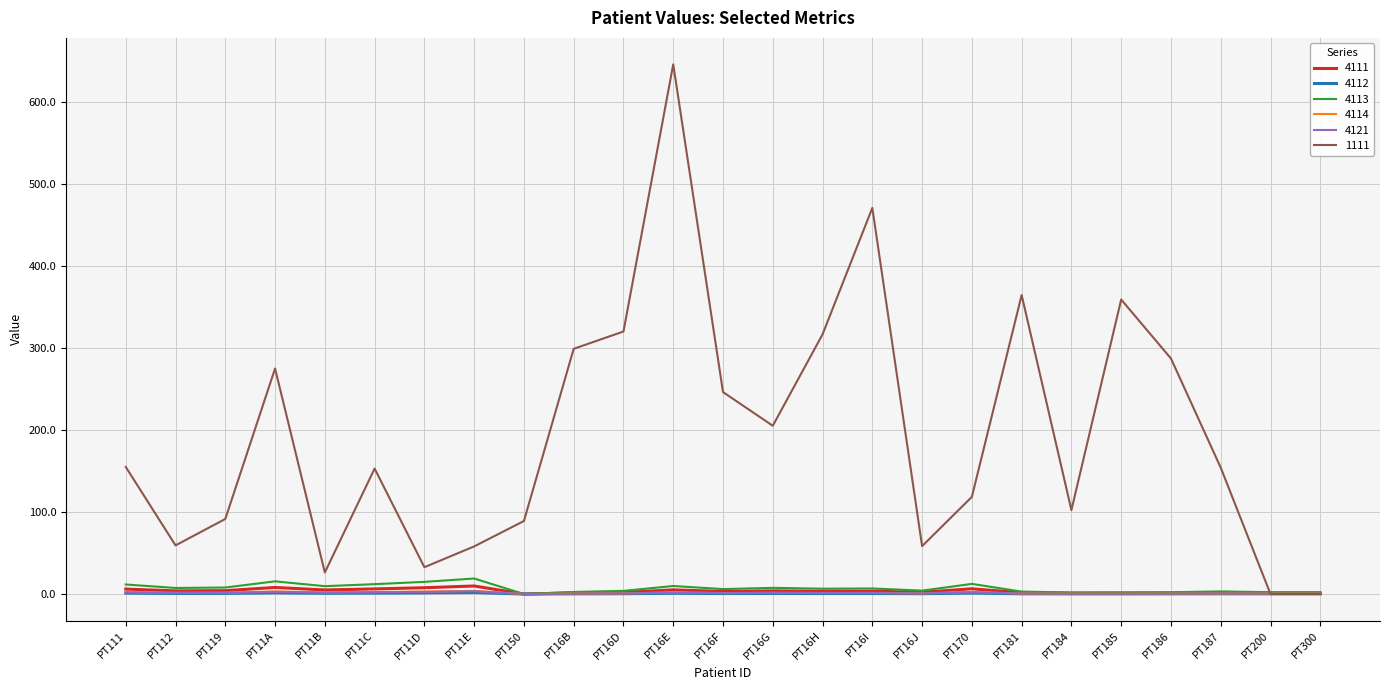

Is it true that 1111 equals 359.3 at PT185?

True